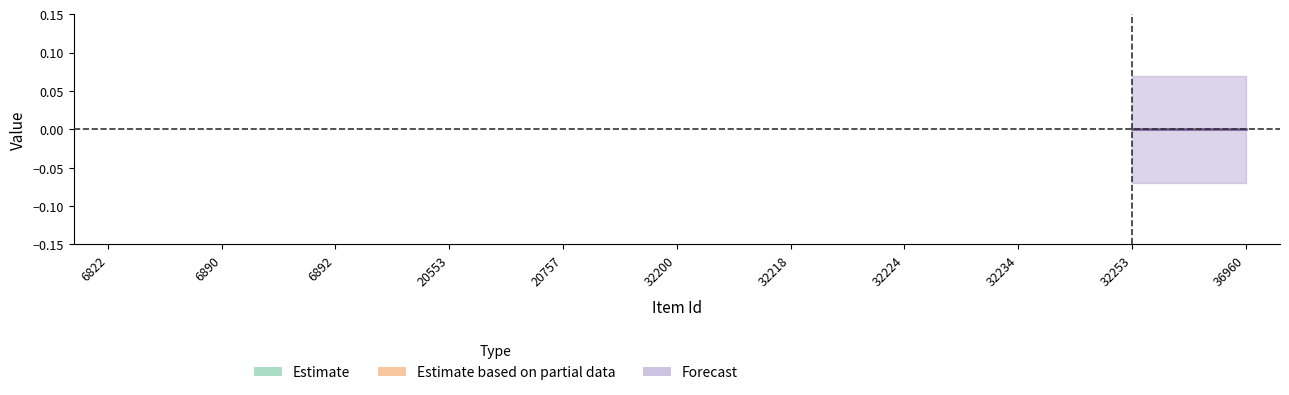

Does the chart have visible grid lines?

No